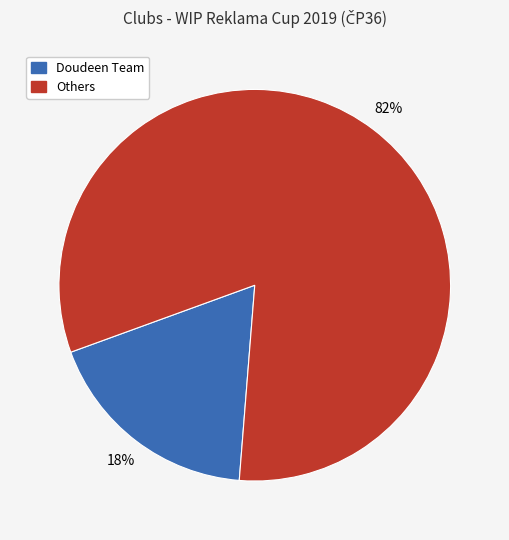

Is there any slice that represents more than half of the pie?

Yes